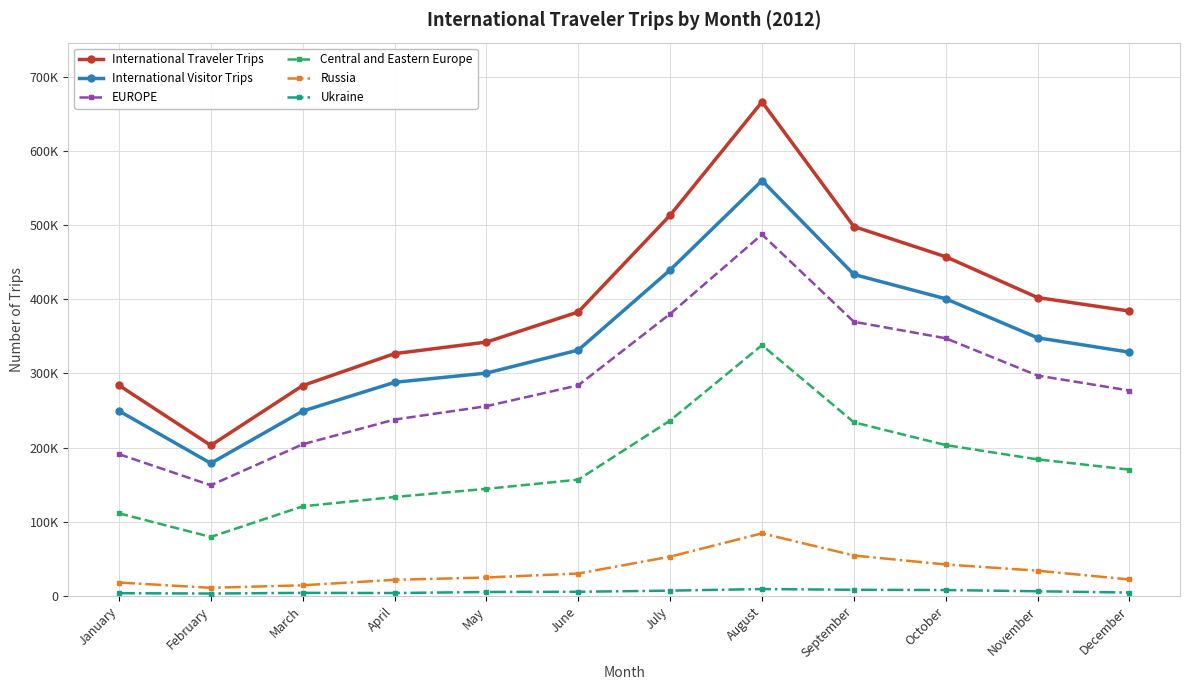

In Russia, how many points are lower than both neighbors (excluding endpoints)?

1